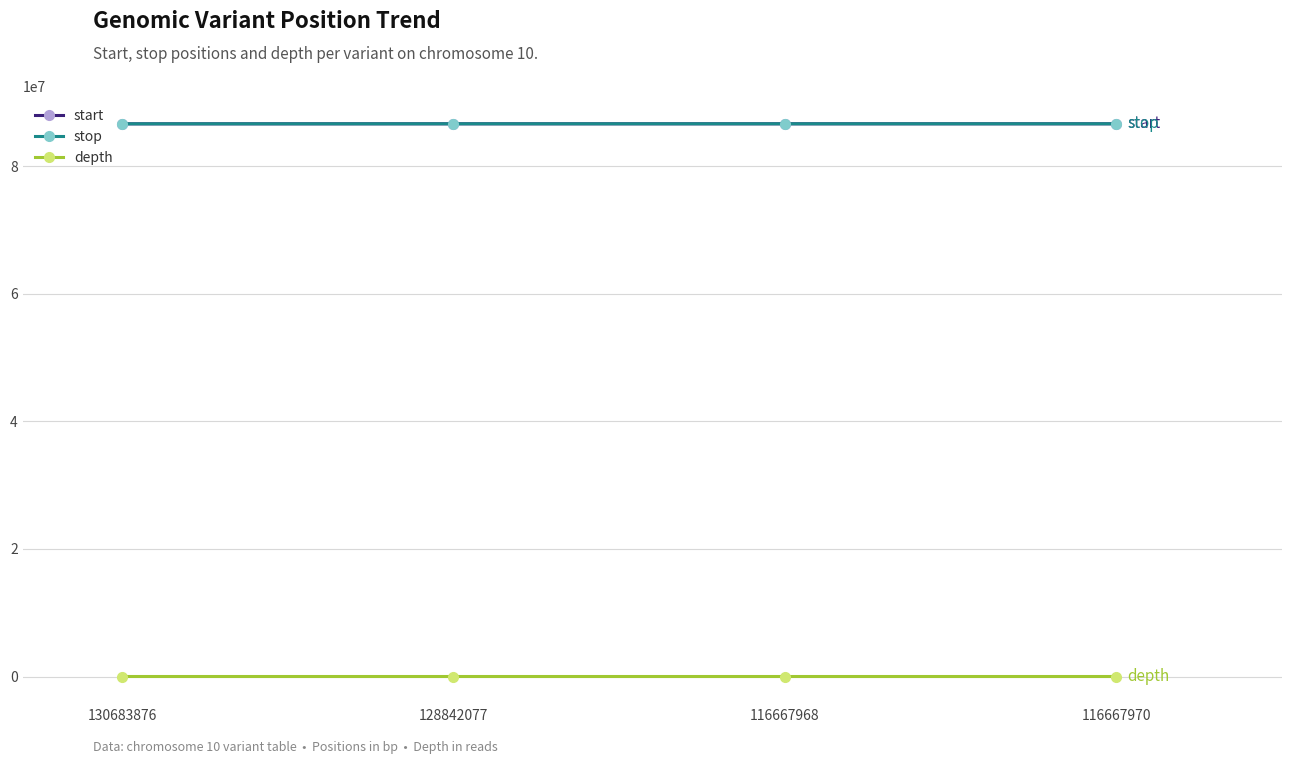

What is the label of the 3rd point from the right?

128842077